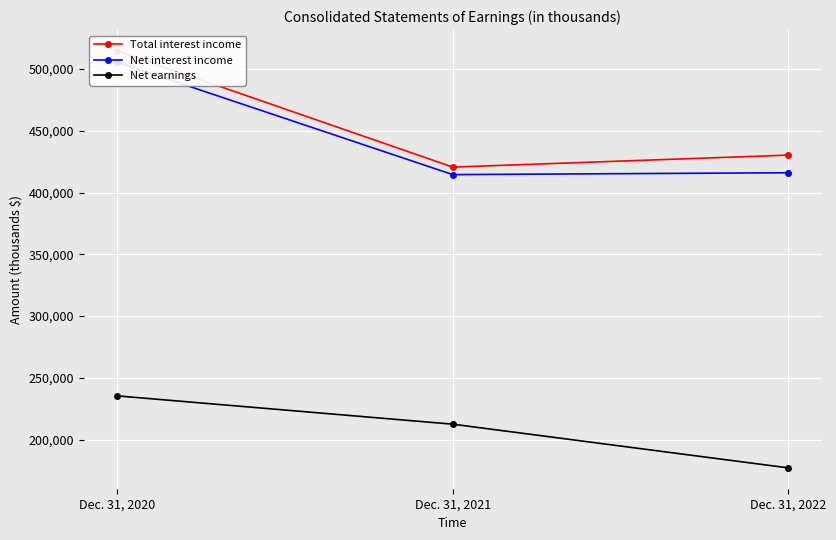

At Dec. 31, 2020, list the series in order from largest to smallest.

Total interest income, Net interest income, Net earnings